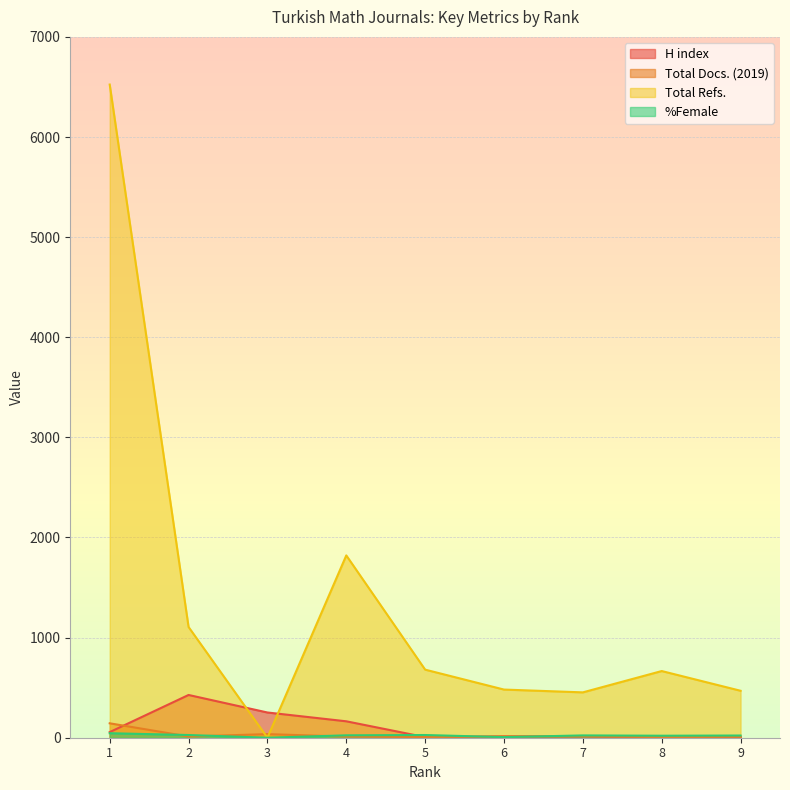

List the series in order of their peak value, highest first.

Total Refs., H index, Total Docs. (2019), %Female